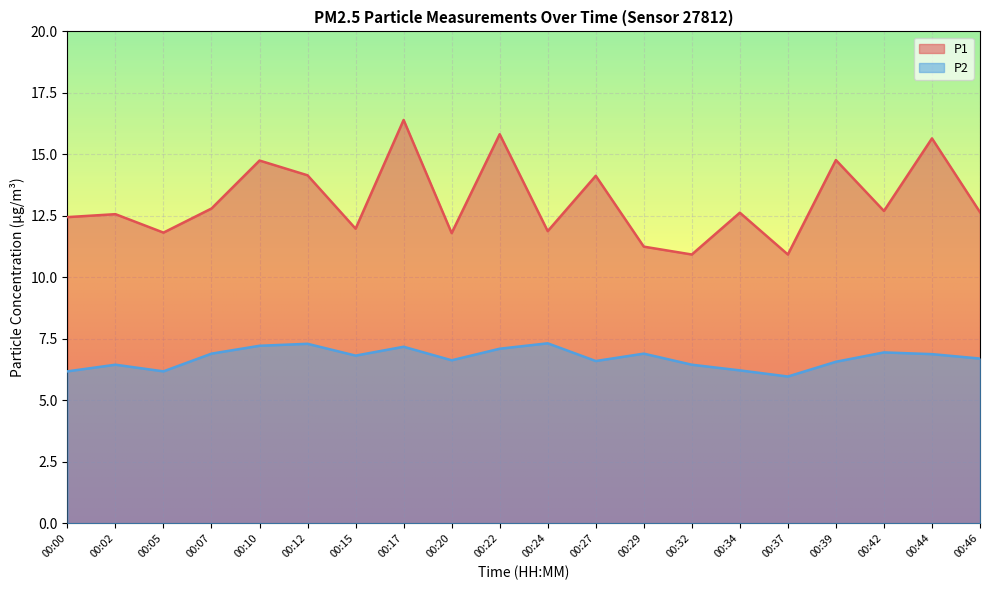

True or false: P2 and P1 intersect in this chart.

False